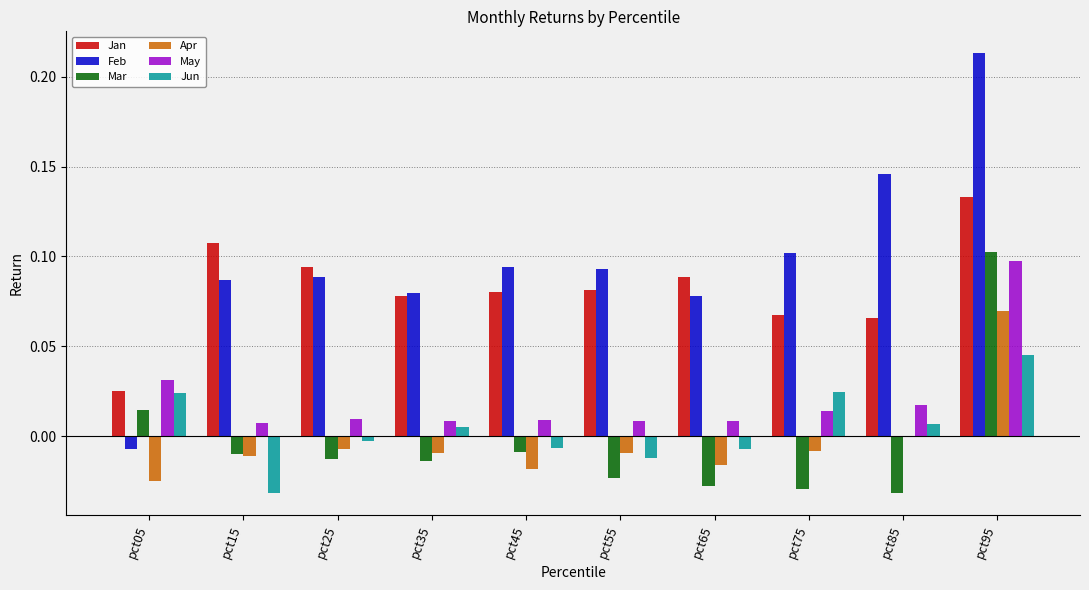

The Jan series shows 0.0 at pct25. True or false?

False